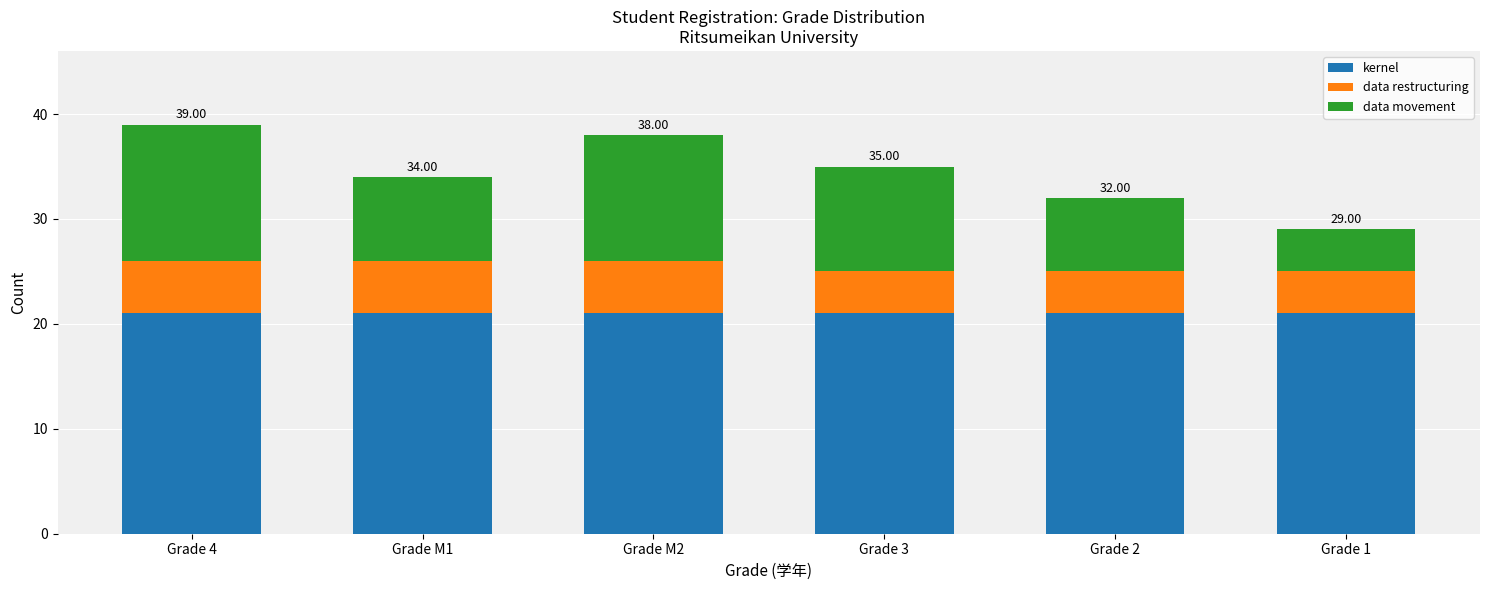

What is the total value across all series at Grade M2?

38